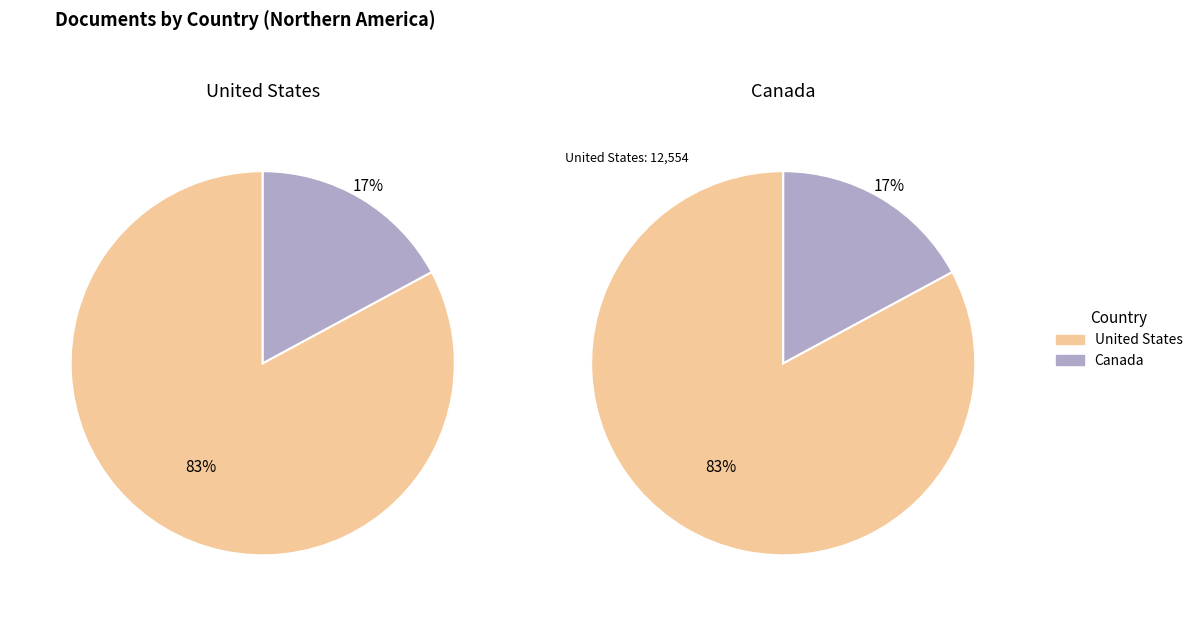

What percentage is NOT represented by United States?

17.1%